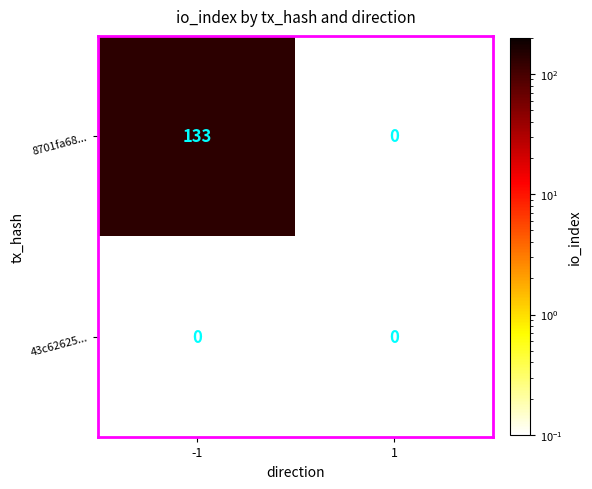

Count the number of data series in this chart.

2